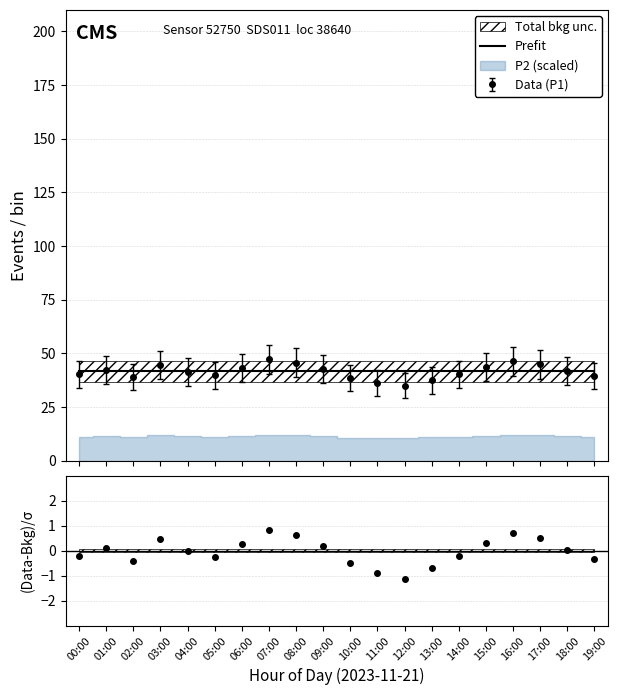

How many interior local peaks does the P1 series have?

4